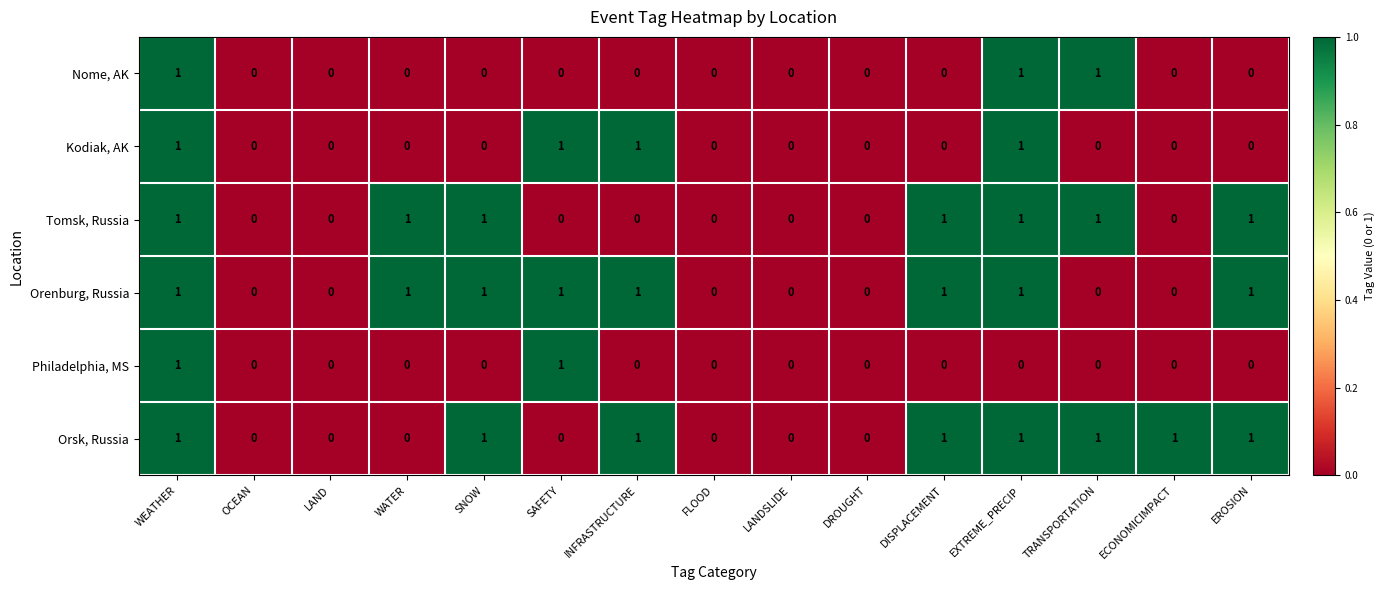

The Orenburg, Russia series shows 1 at WATER. True or false?

True